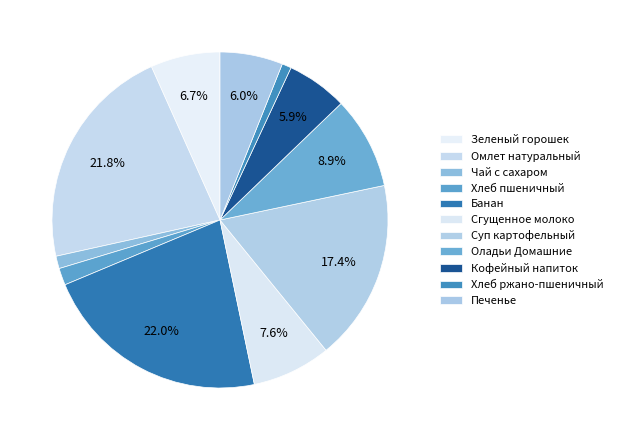

How much of the chart is everything except Оладьи Домашние?

91.1%